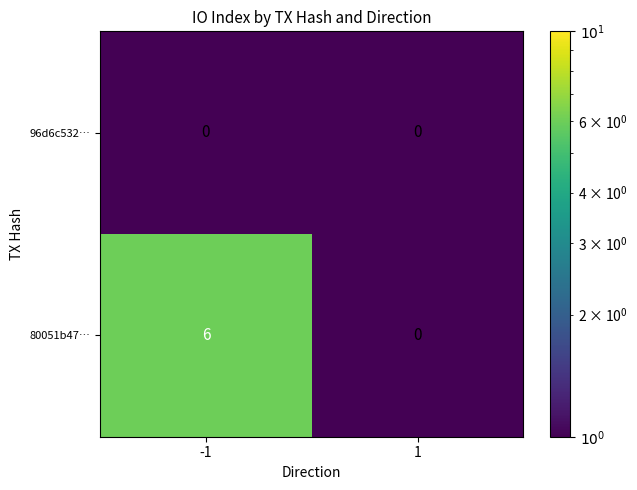

The value of 80051b47… at 1 is -4. True or false?

False